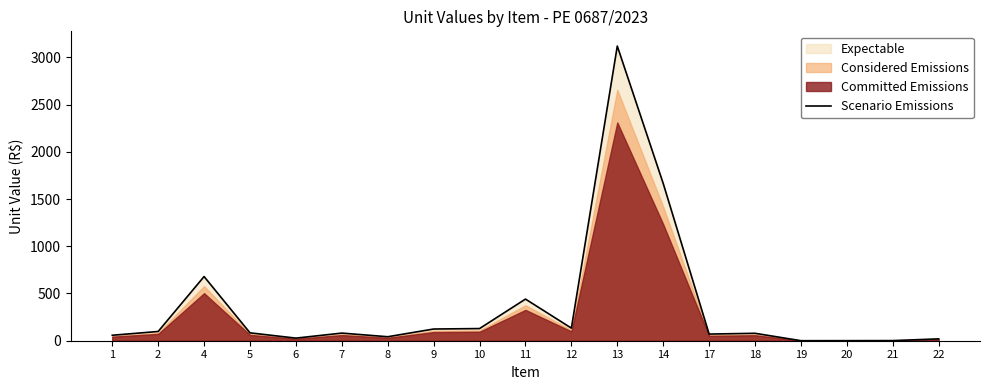

How many points are lower than both their immediate neighbors (excluding endpoints)?

5